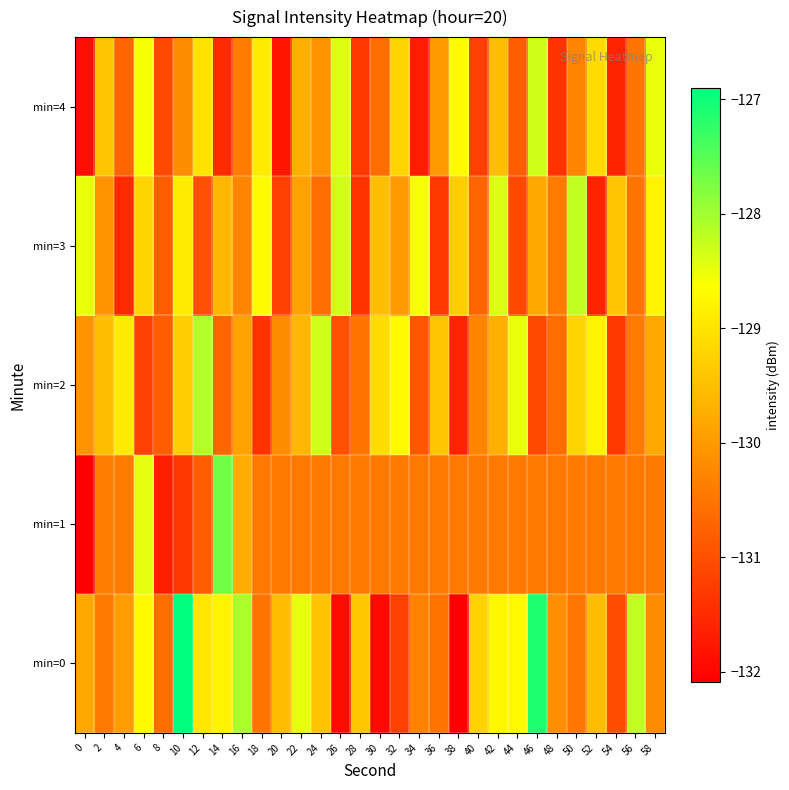

Which series has the largest total across all categories?

min=0